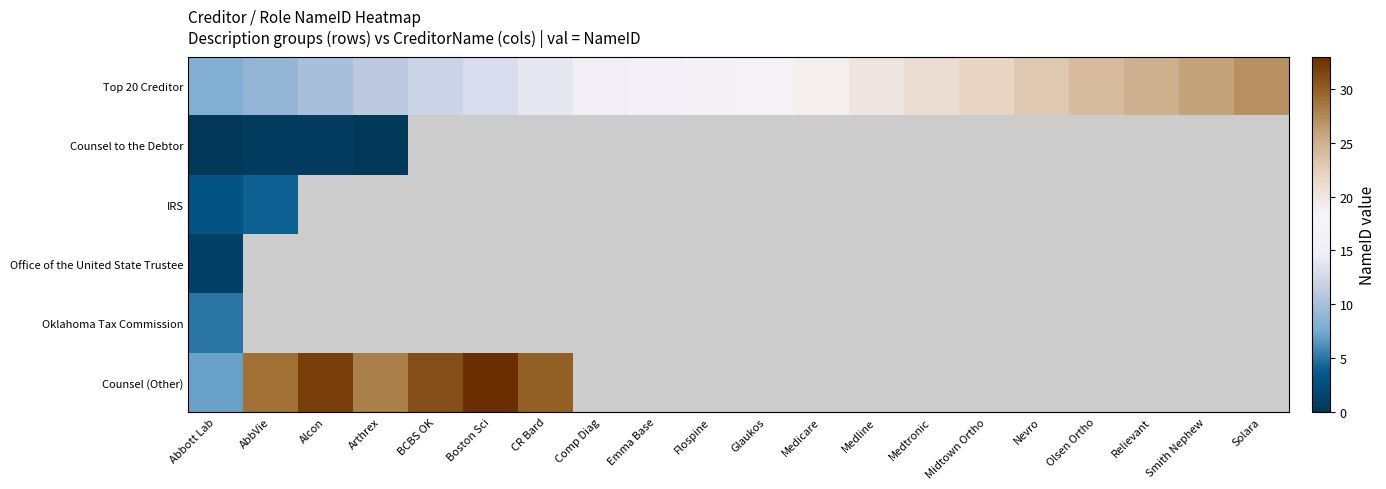

Which series has the largest range (max minus min)?

Counsel (Other)